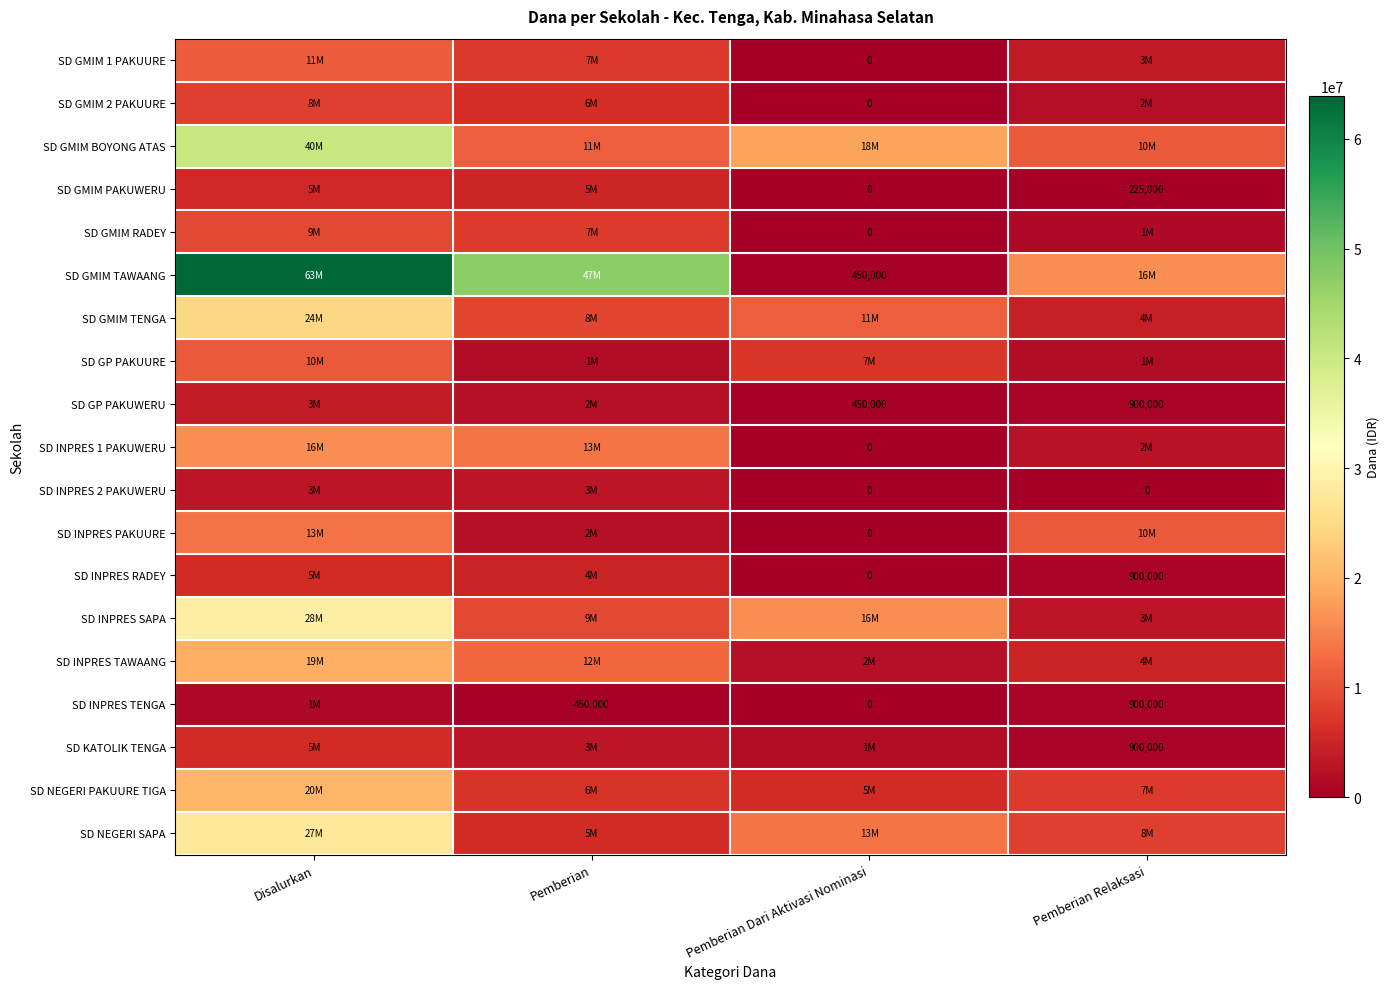

What is the maximum value shown in the chart?

63900000